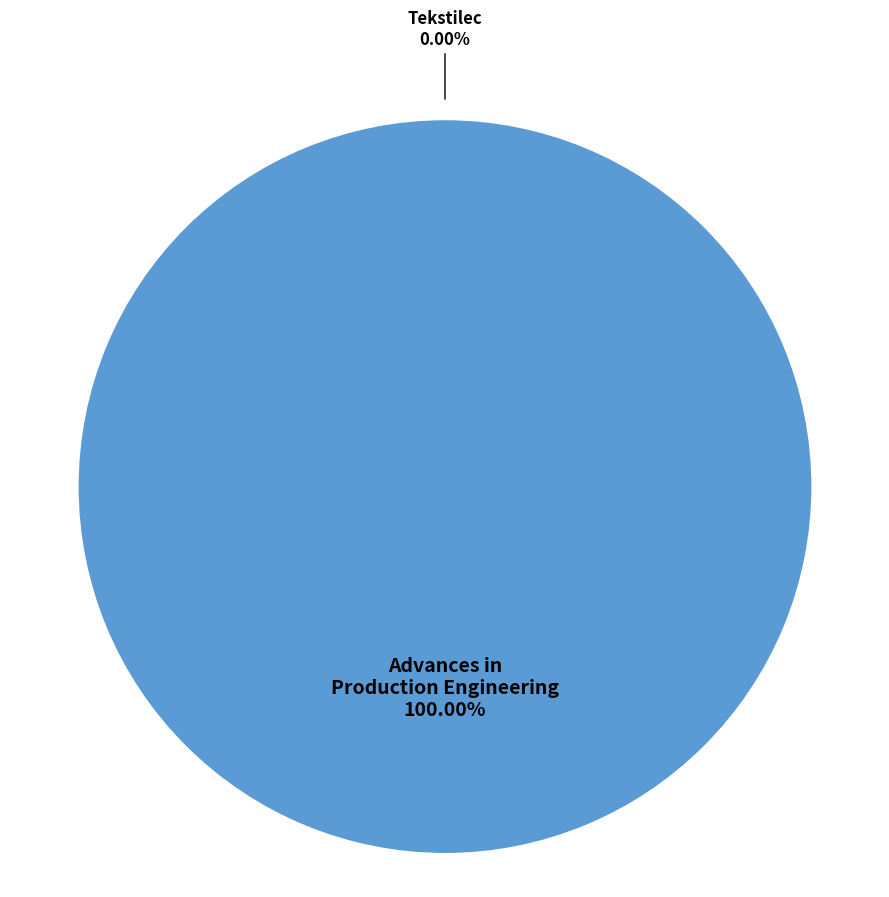

How much of the chart is everything except Tekstilec?

100.0%